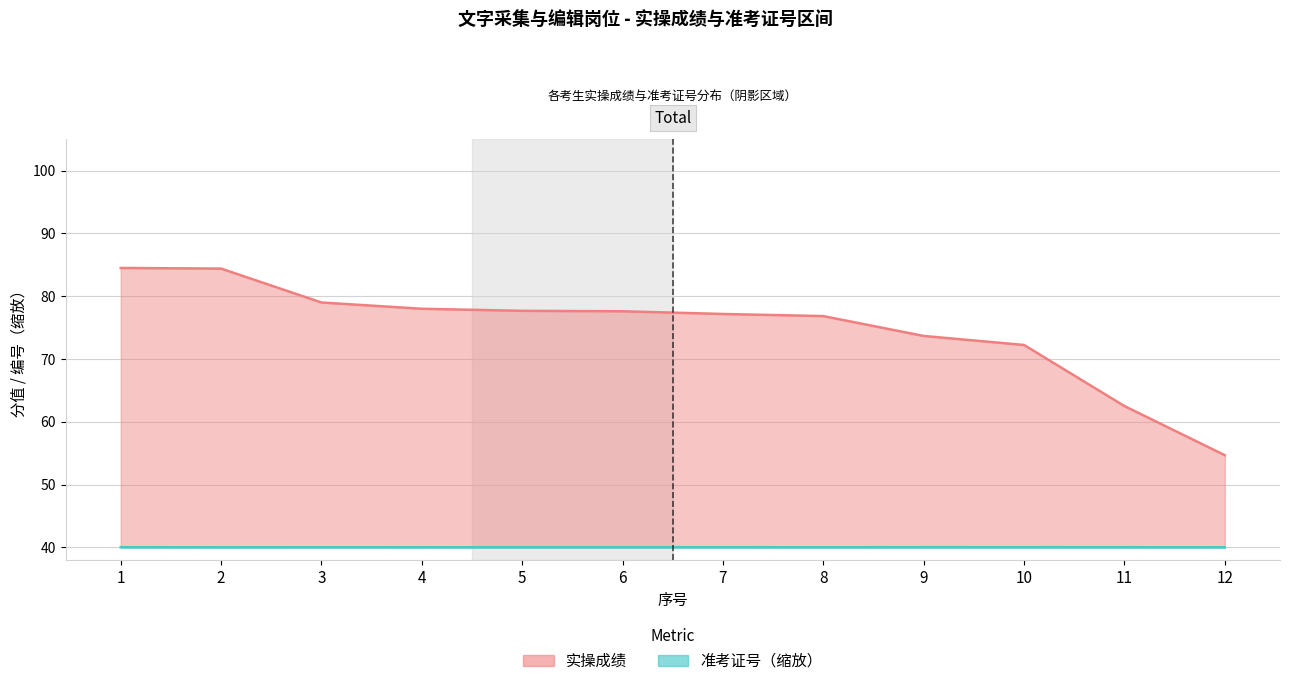

How many values in the 准考证号 series exceed 40?

11